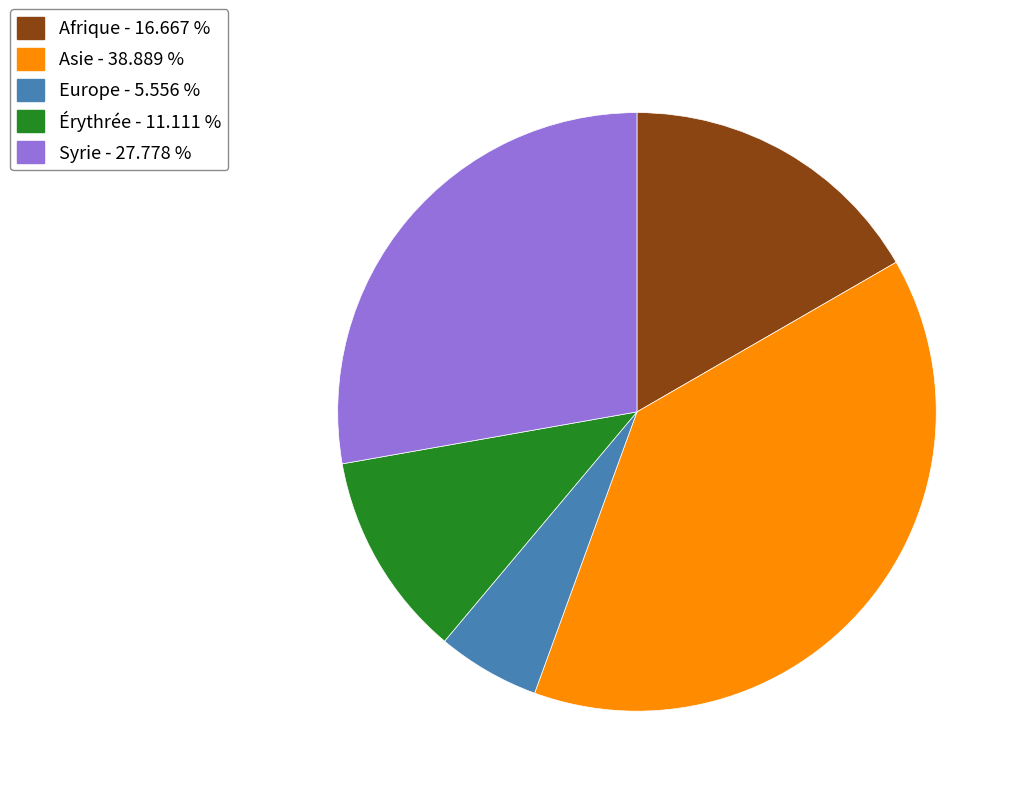

Is there any slice that represents more than half of the pie?

No